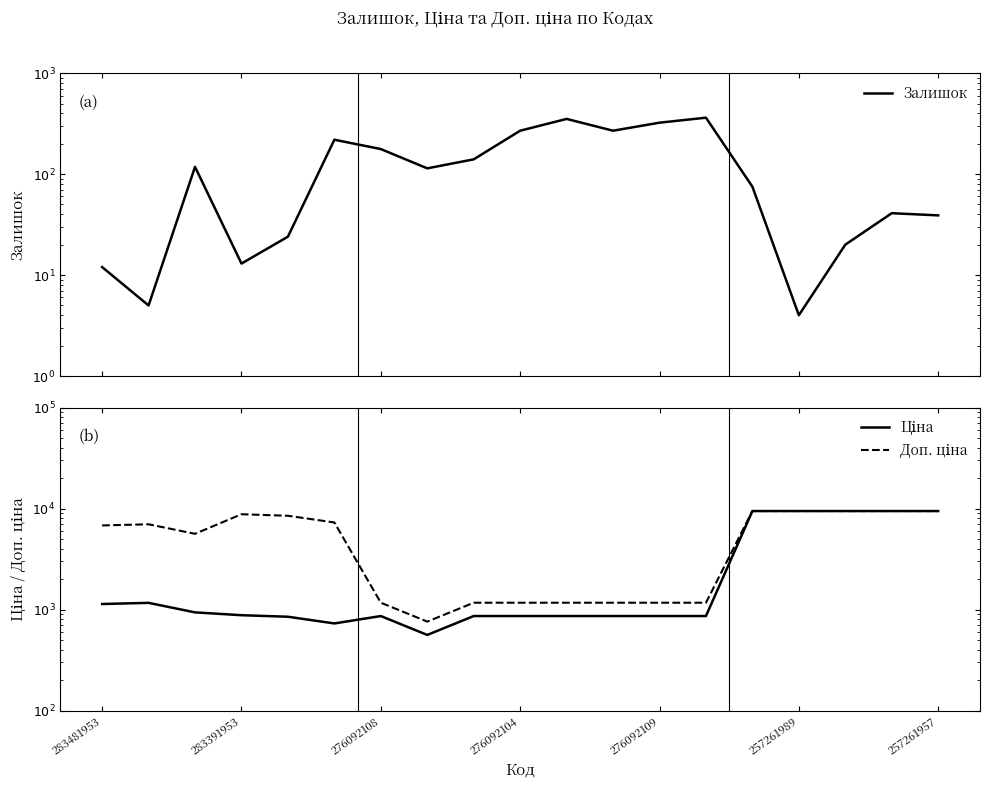

Rank the series by their maximum value, from lowest to highest.

Залишок, Ціна, Доп. ціна